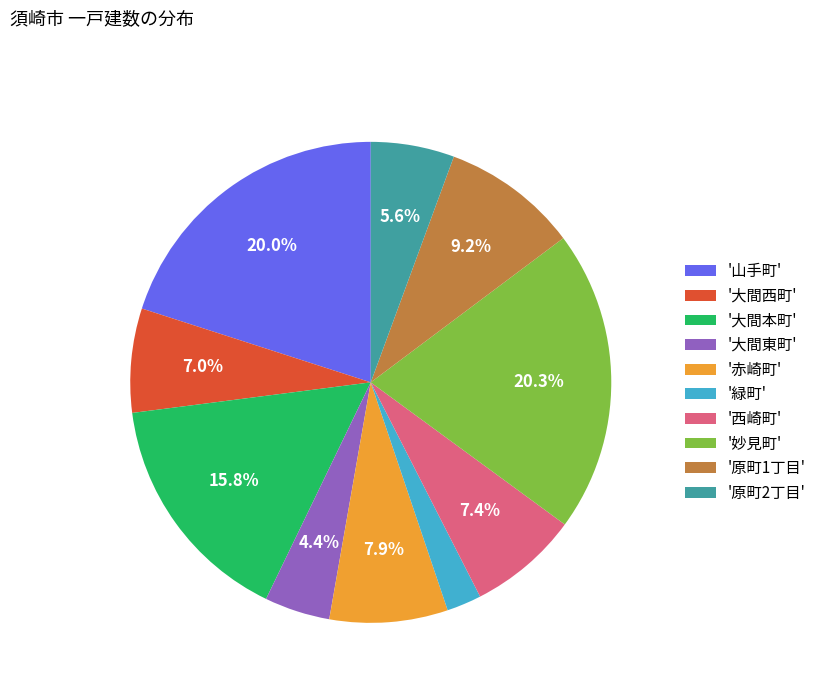

Do '妙見町' and '大間本町' together represent more than half of the pie?

No